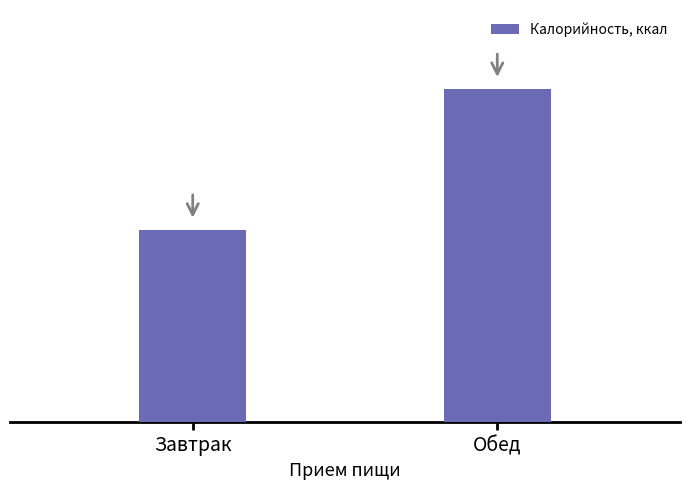

At which category does the chart reach its peak across all series?

Обед